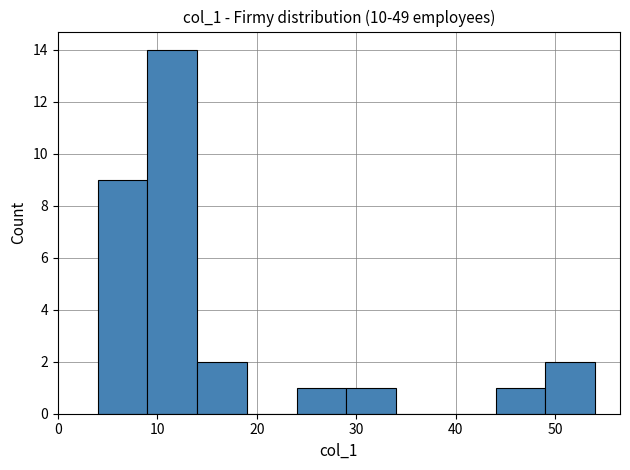

Reading left to right, transcribe this chart: for each bar, give the range it covers on the x-axis and its height. The values are not printed on the chart, so give them approximately, as read against the axis.

4 to 9: 9
9 to 14: 14
14 to 19: 2
19 to 24: 0
24 to 29: 1
29 to 34: 1
34 to 39: 0
39 to 44: 0
44 to 49: 1
49 to 54: 2